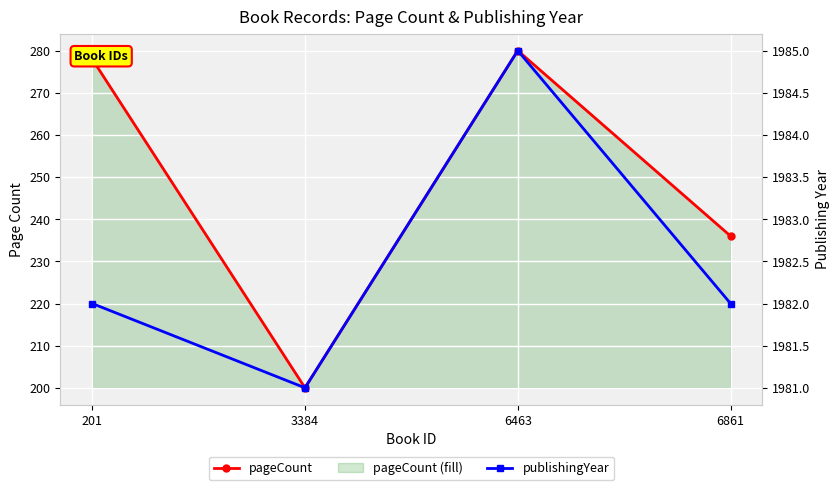

What is the total value across all series at 6861?

2218